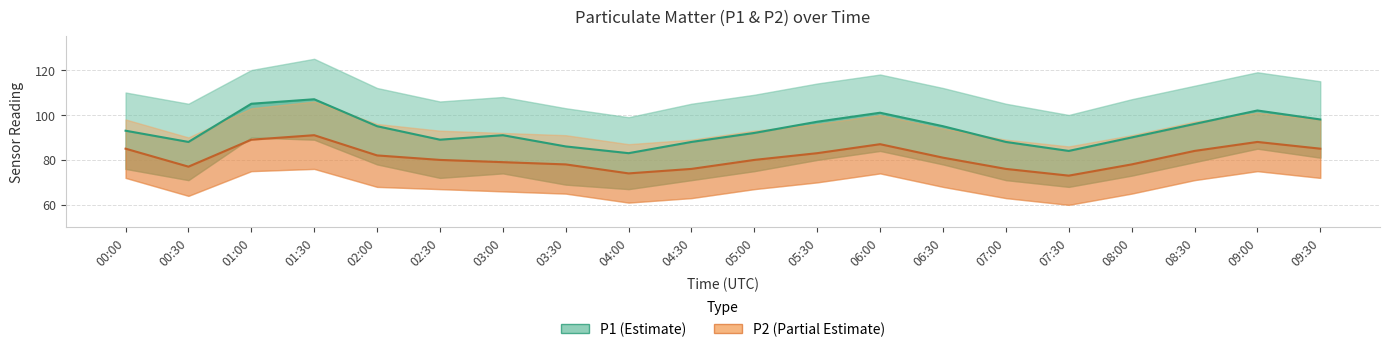

What is the label of the 14th point from the right?

03:00